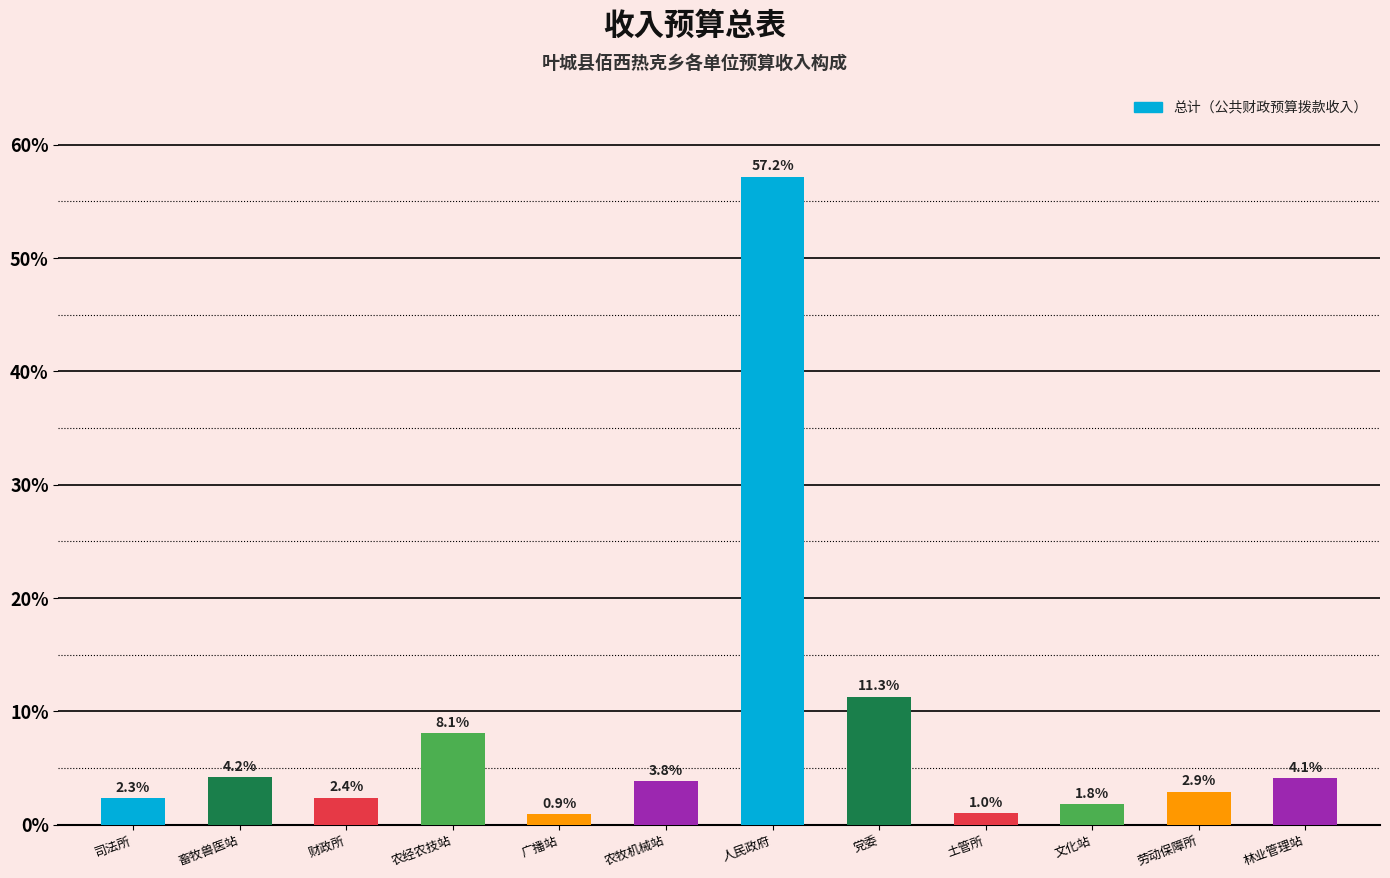

Which category has the highest value across all series?

人民政府